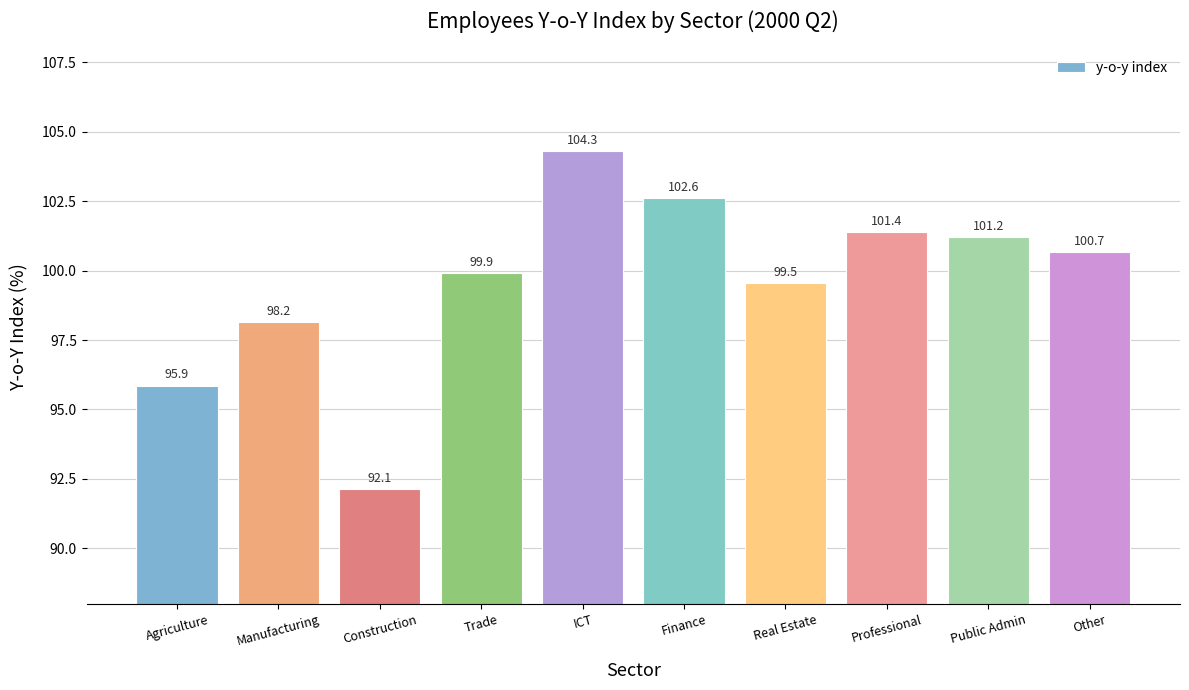

Rank the categories by value from highest to lowest.

ICT, Finance, Professional, Public Admin, Other, Trade, Real Estate, Manufacturing, Agriculture, Construction